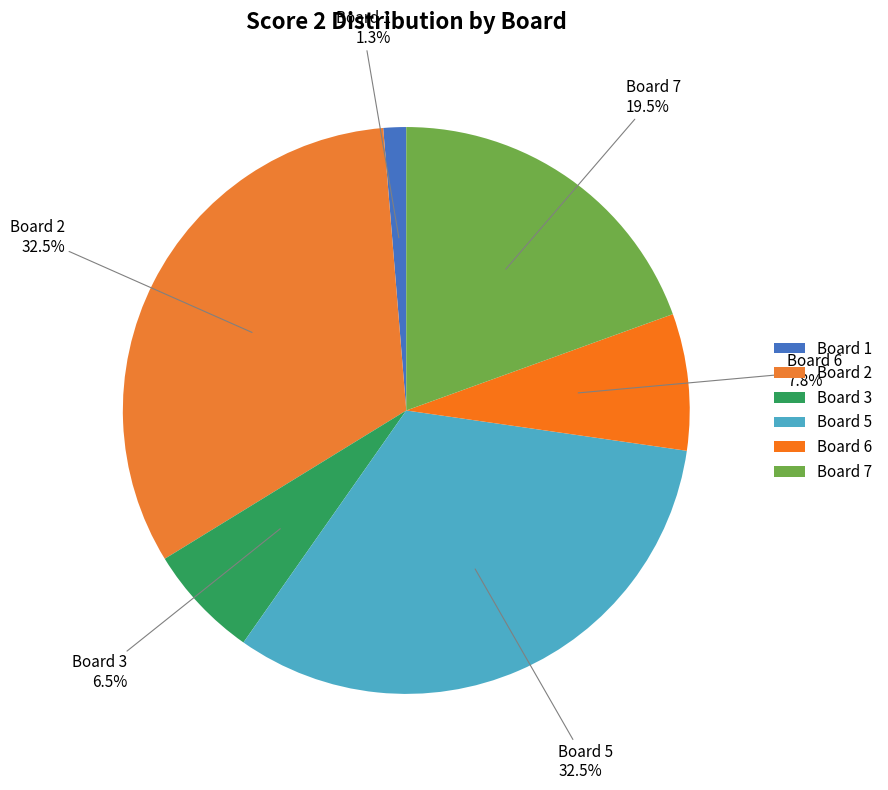

Is the sum of Board 1 and Board 6 greater than half?

No